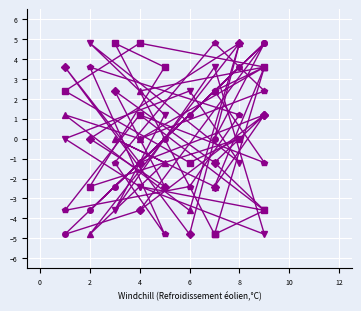

Between 6 and 0, which is larger?

6